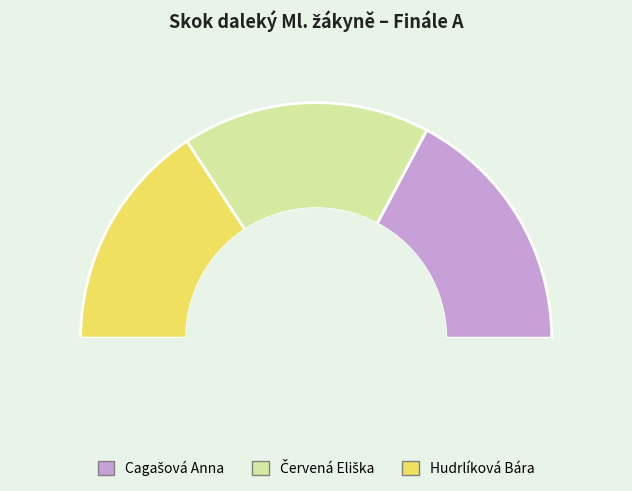

True or false: Červená Eliška accounts for 25% of the total.

False